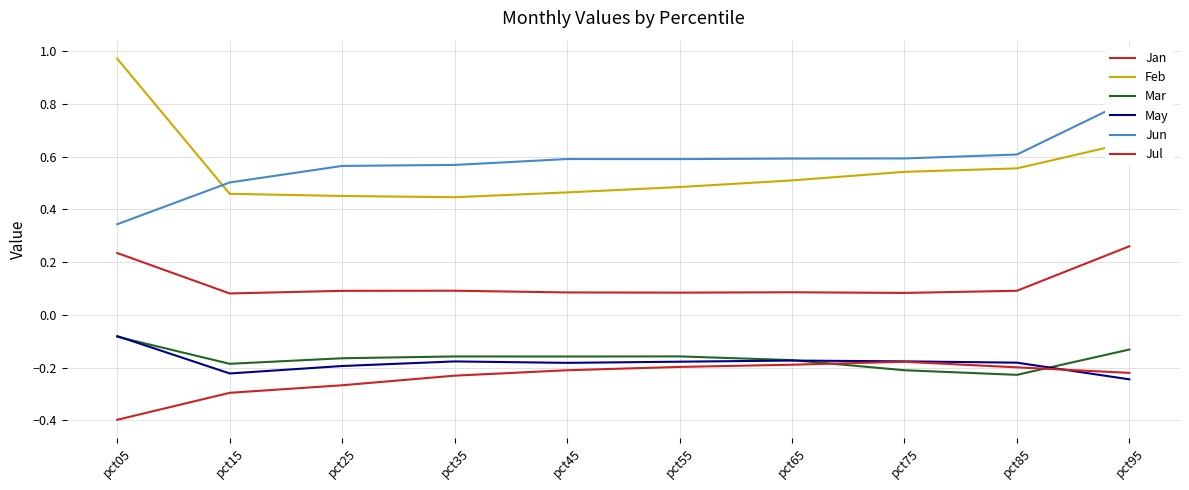

True or false: May and Feb intersect in this chart.

False